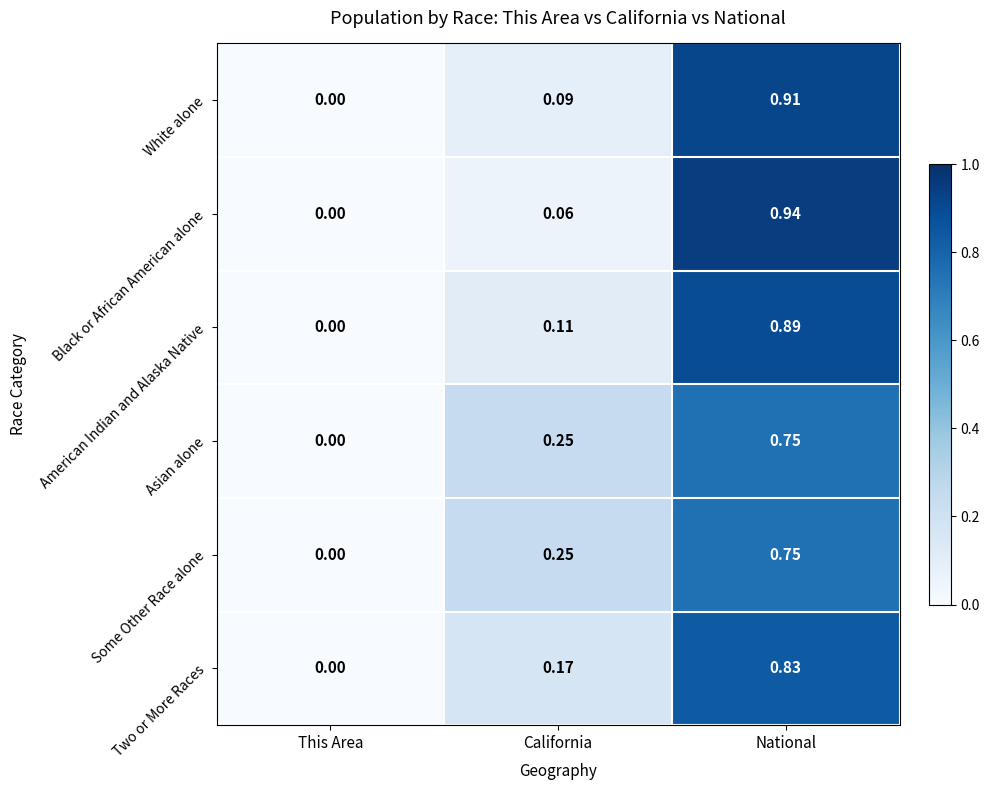

At which label does Two or More Races reach its minimum?

This Area